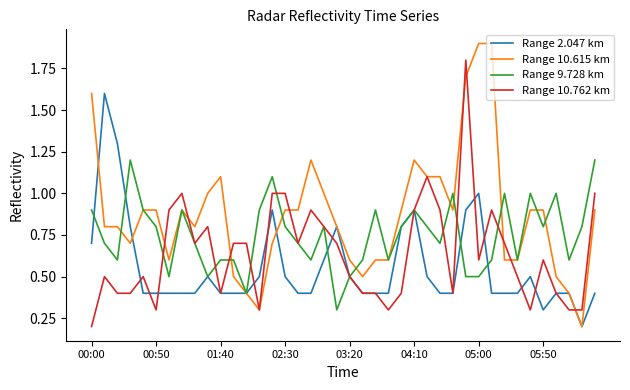

Does the chart display data point markers on the line(s)?

No